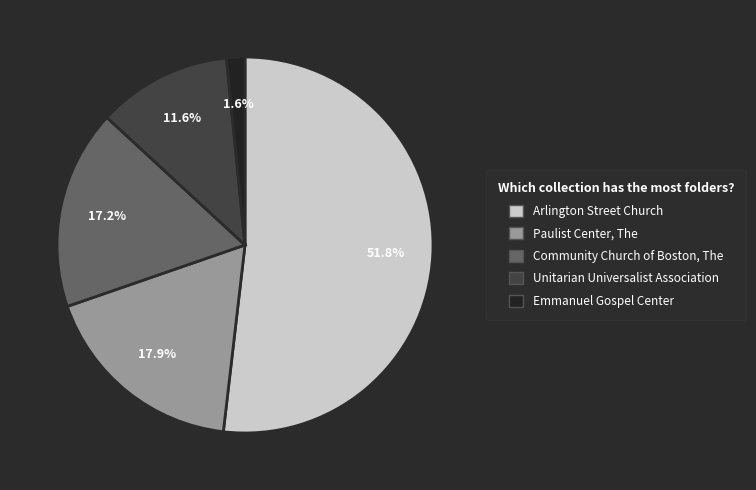

Which category has the smallest portion of the pie?

Emmanuel Gospel Center